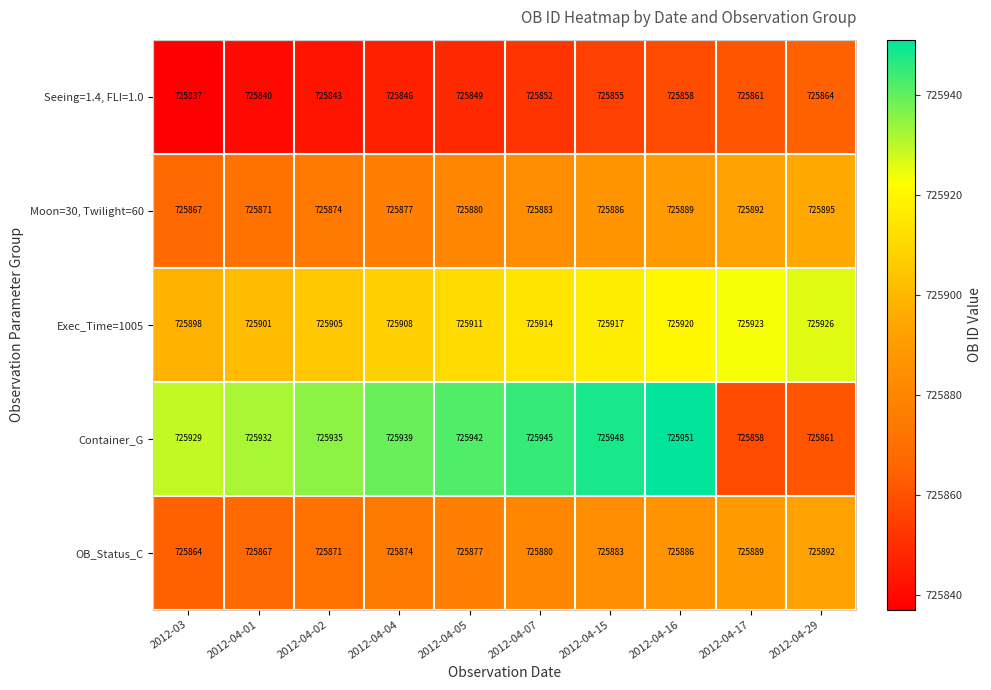

Which label corresponds to the smallest value in the chart?

2012-03